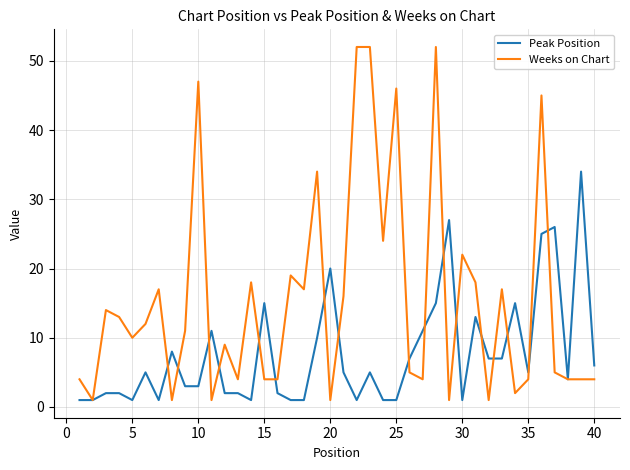

Which series has the widest spread of values?

Weeks on Chart